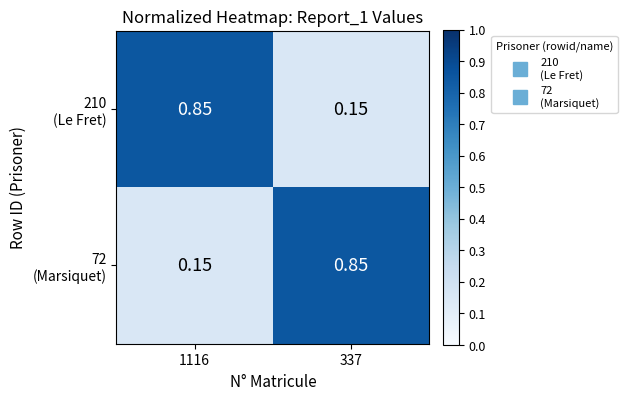

Count the number of data series in this chart.

2